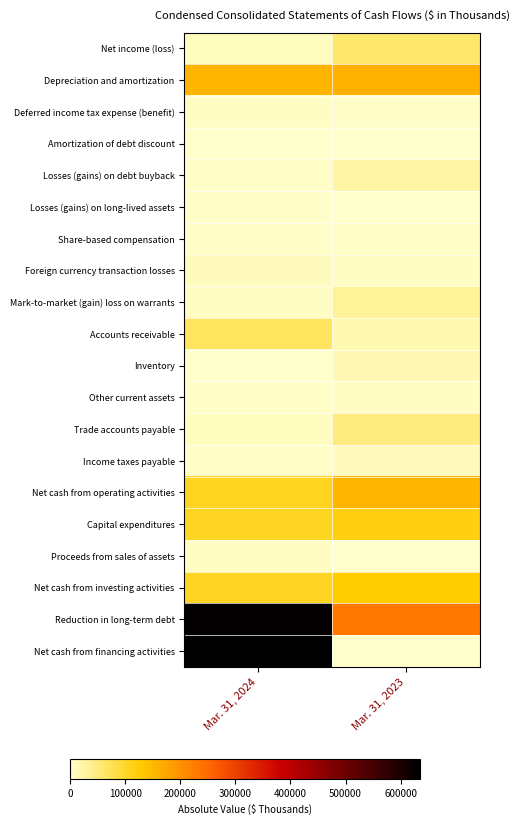

List the series in order of their peak value, highest first.

Net cash from financing activities, Reduction in long-term debt, Depreciation and amortization, Net cash from operating activities, Net cash from investing activities, Capital expenditures, Accounts receivable, Net income (loss), Trade accounts payable, Mark-to-market (gain) loss on warrants, Losses (gains) on debt buyback, Inventory, Foreign currency transaction losses, Income taxes payable, Other current assets, Deferred income tax expense (benefit), Proceeds from sales of assets, Losses (gains) on long-lived assets, Share-based compensation, Amortization of debt discount